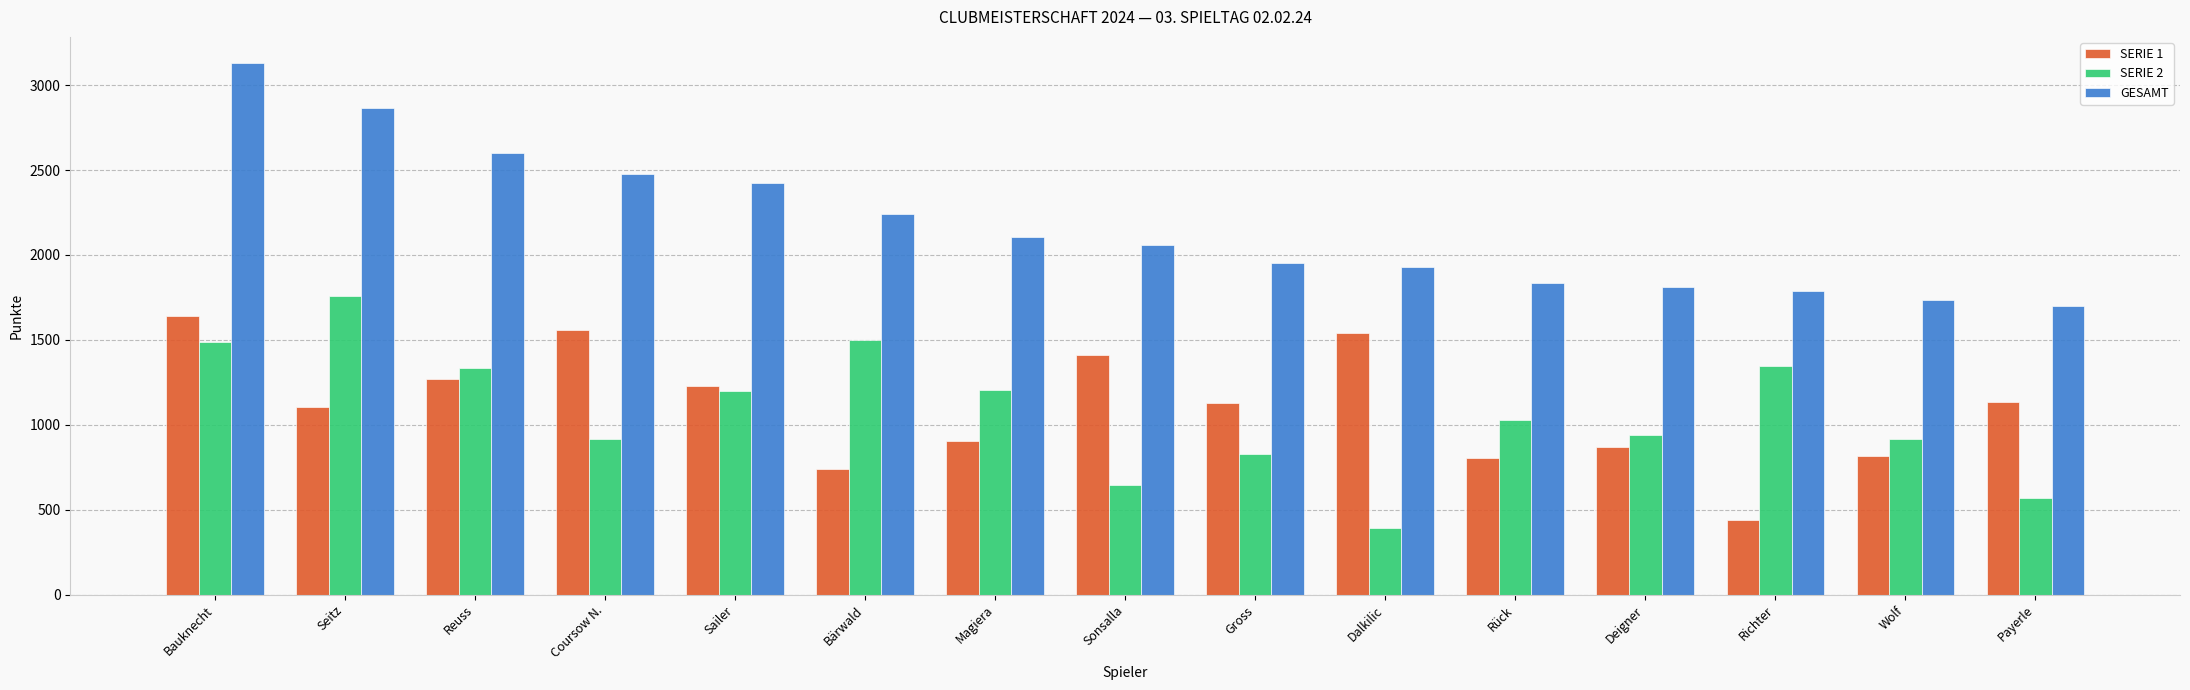

What is the lowest value of the SERIE 1 series?

441